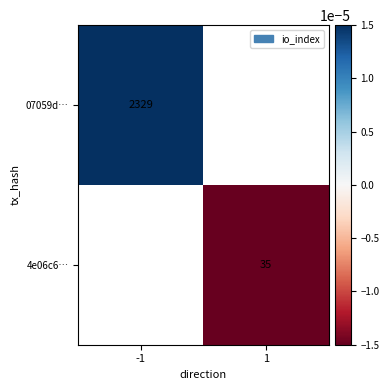

Is it true that 07059d… equals 2329.0 at -1?

True